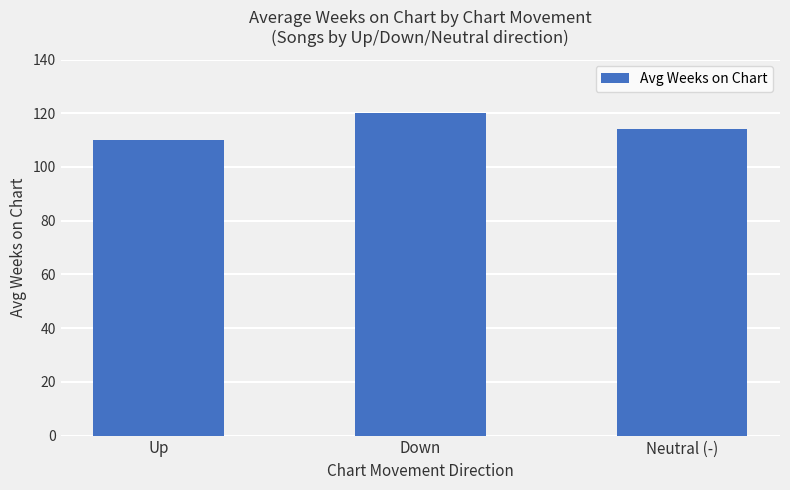

What is the approximate value at Down?

120.0